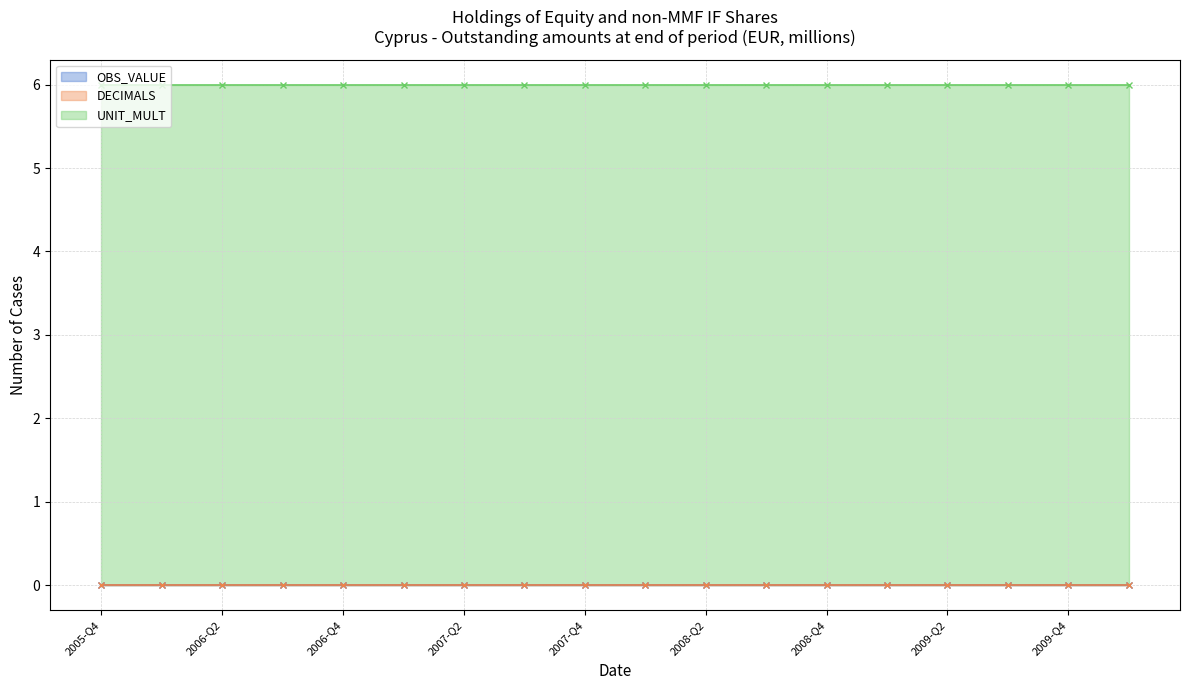

Which series has the largest range (max minus min)?

OBS_VALUE